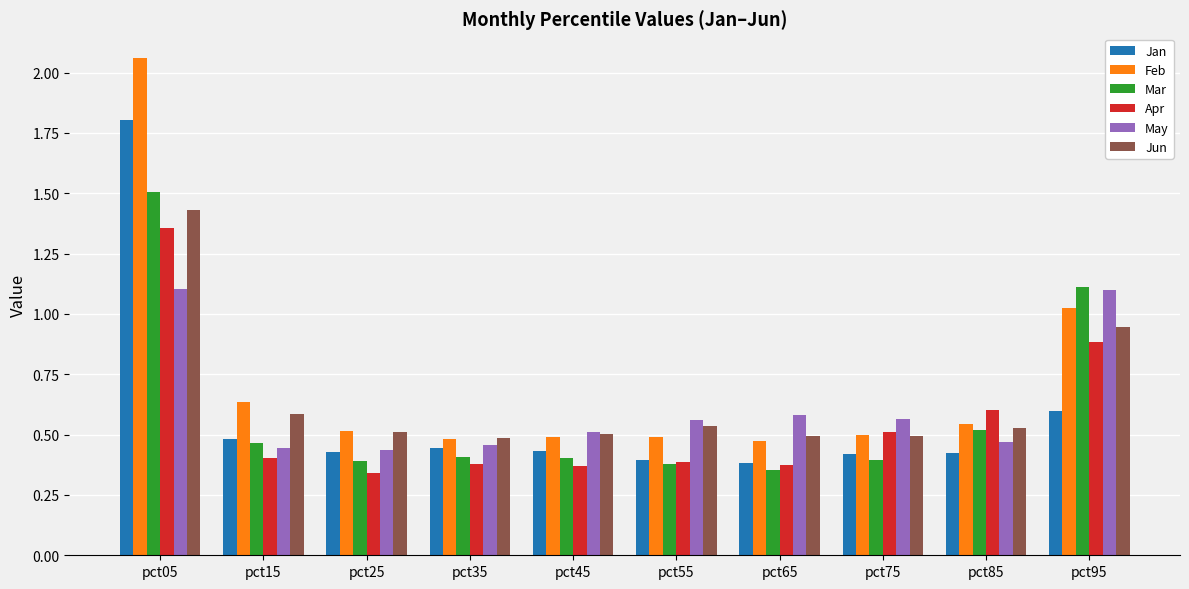

At which category does the chart reach its peak across all series?

pct05